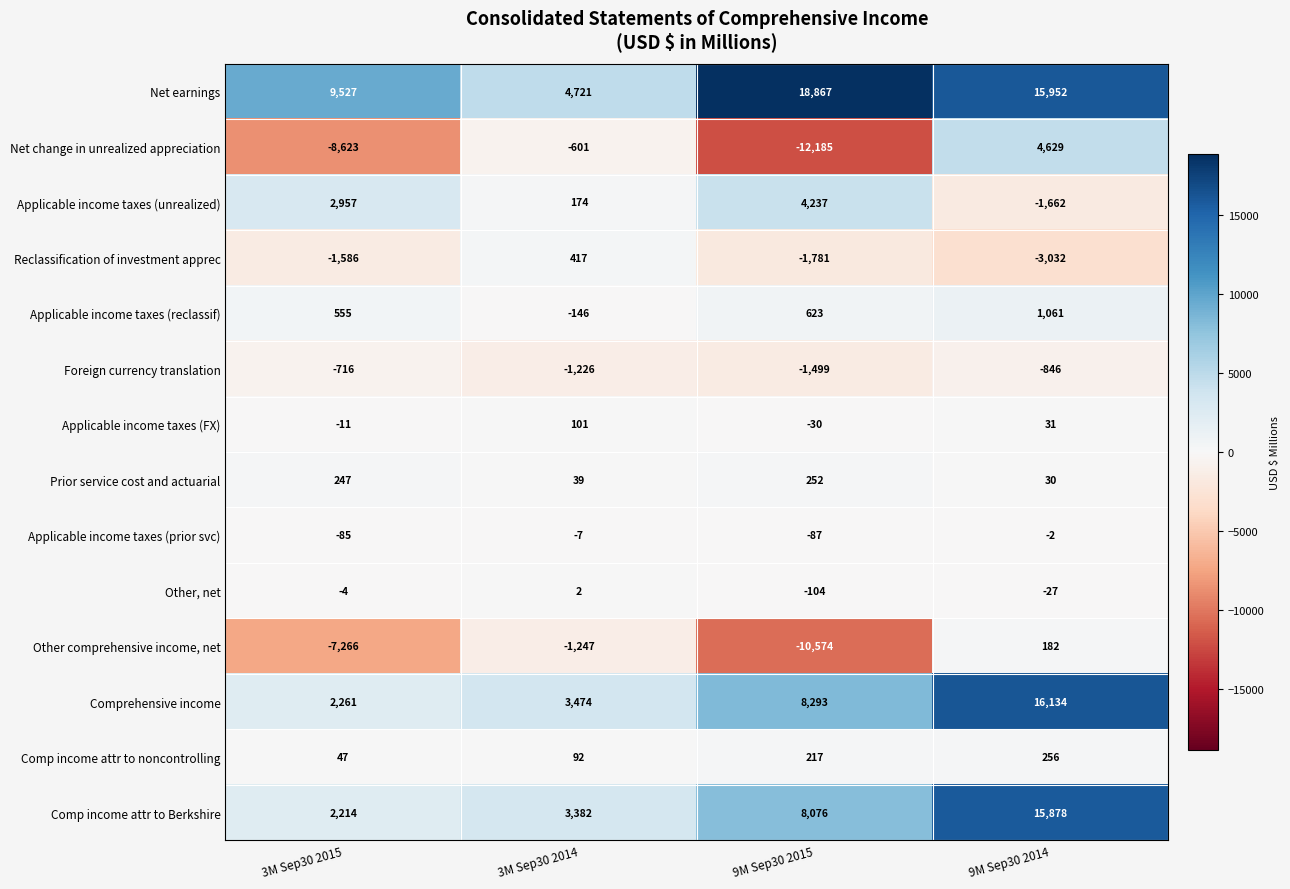

What is the difference between the second highest and minimum values in the Foreign currency translation series?

653